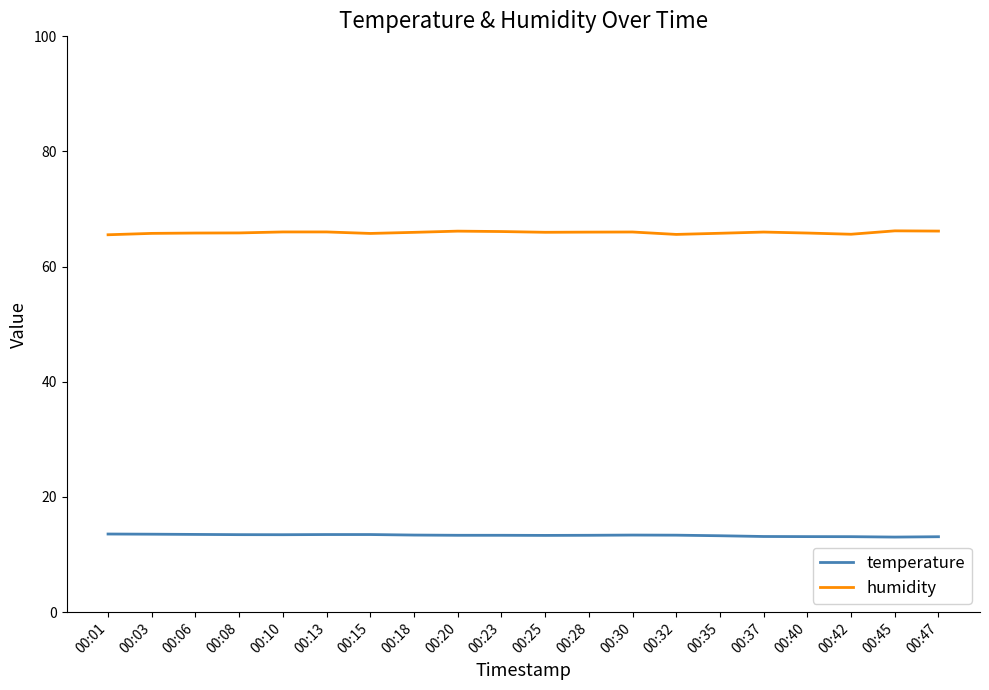

Is the value of temperature at 00:47 greater than the value of humidity at 00:42?

No